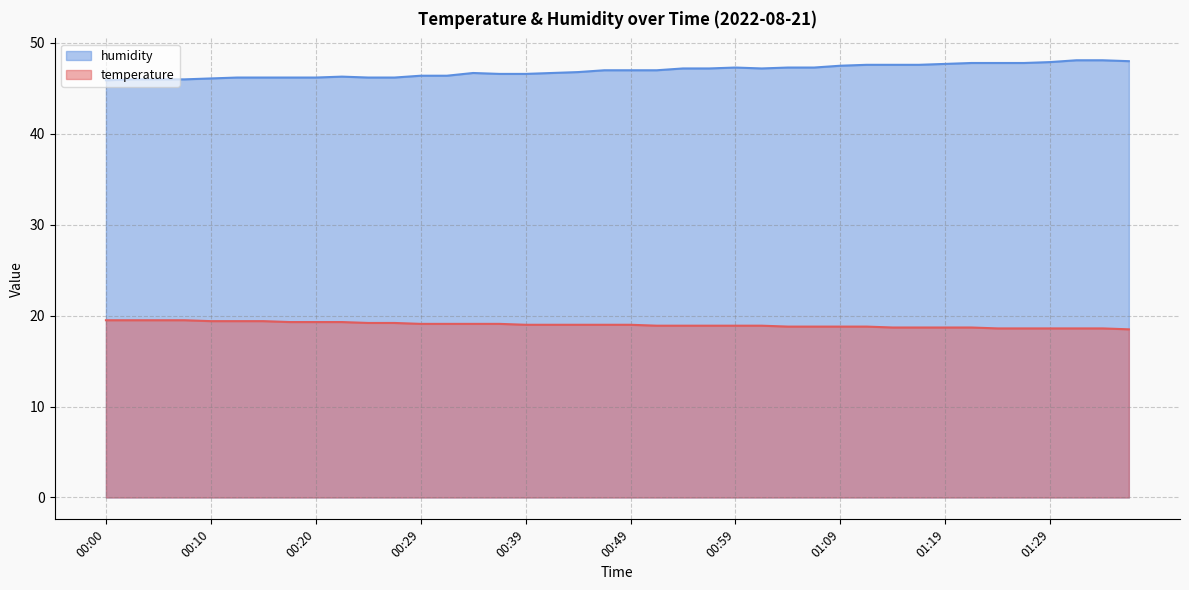

What position from the left is 01:31?

38